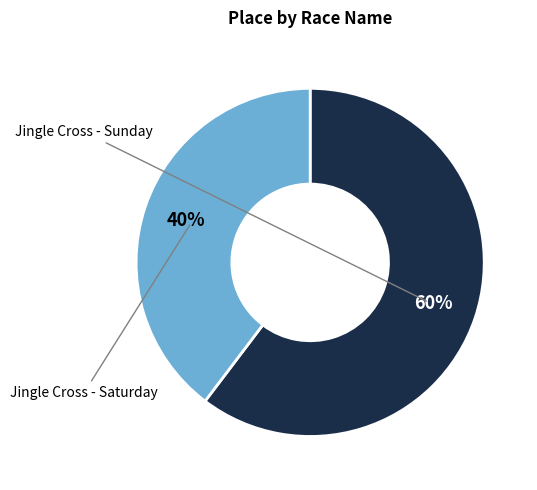

How many slices are in this pie chart?

2